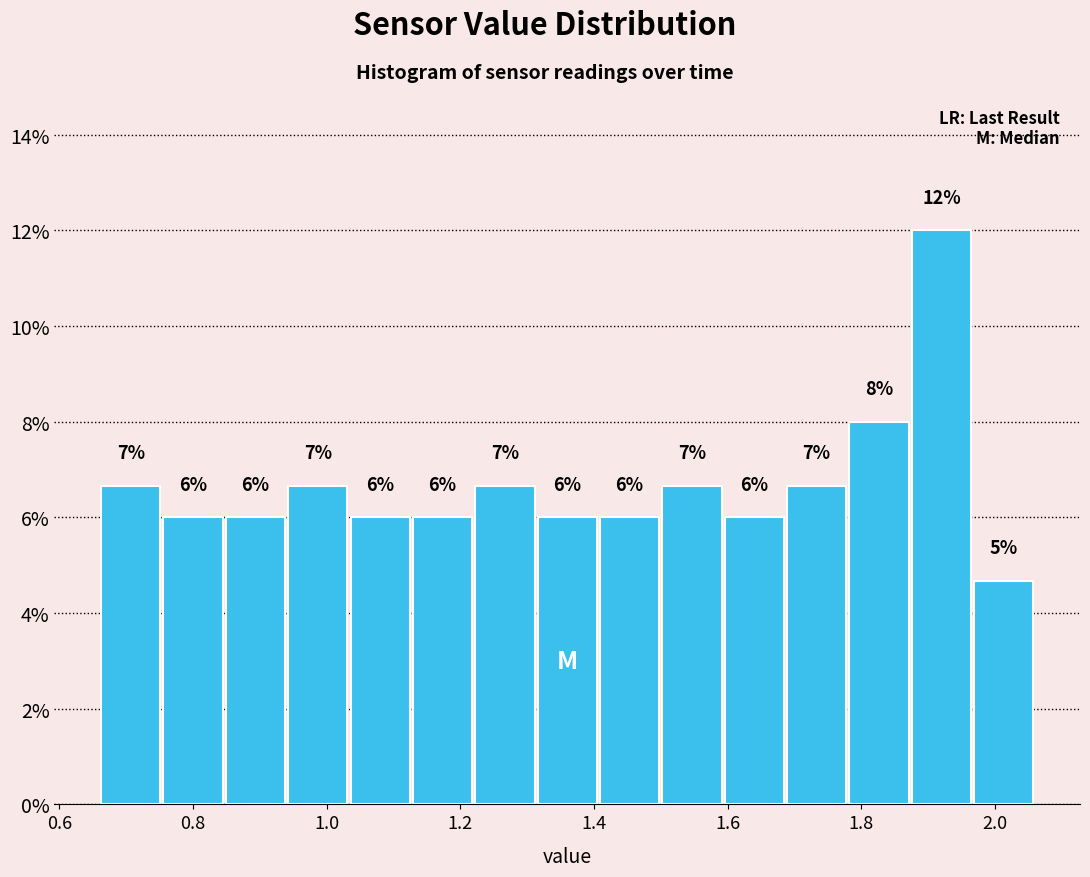

Over which range of the x-axis is the bar tallest?

1.88 to 1.96